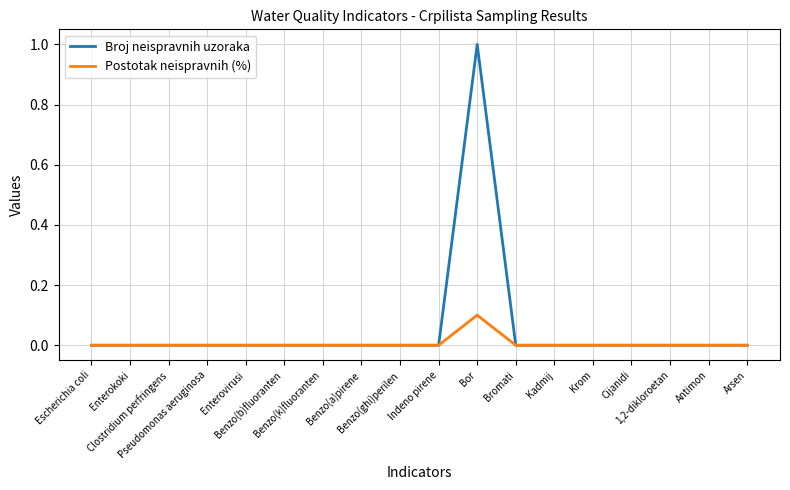

What is the maximum value shown in the chart?

1.0